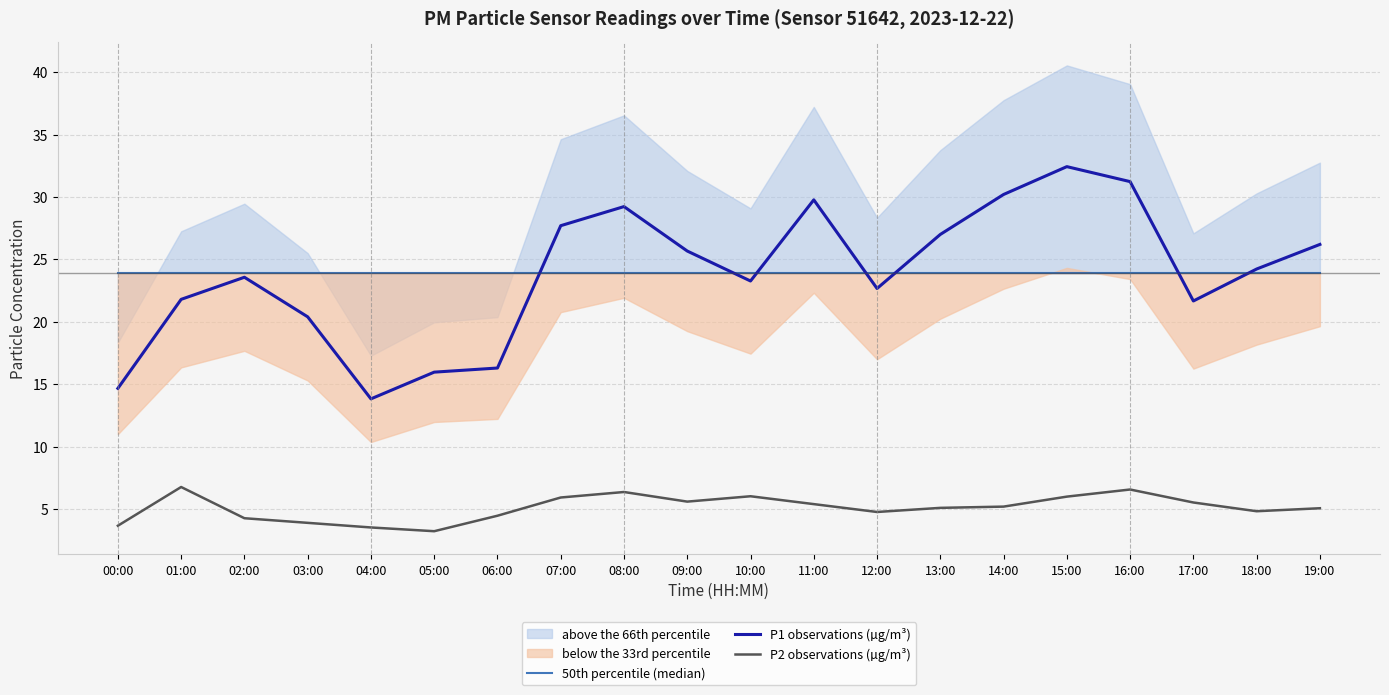

Count the number of categories in the chart.

20